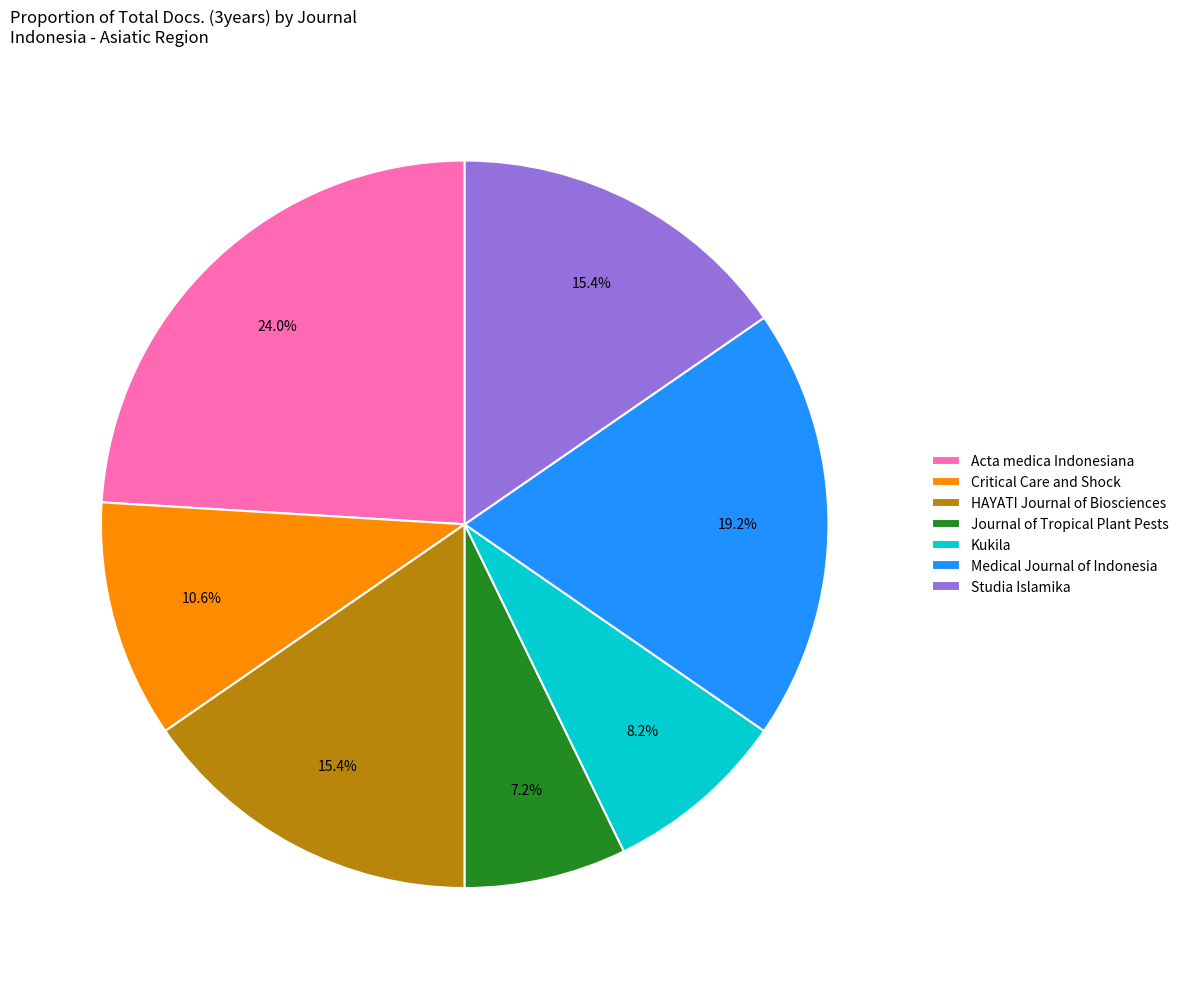

Combined, what portion of the pie is Medical Journal of Indonesia and HAYATI Journal of Biosciences?

34.6%